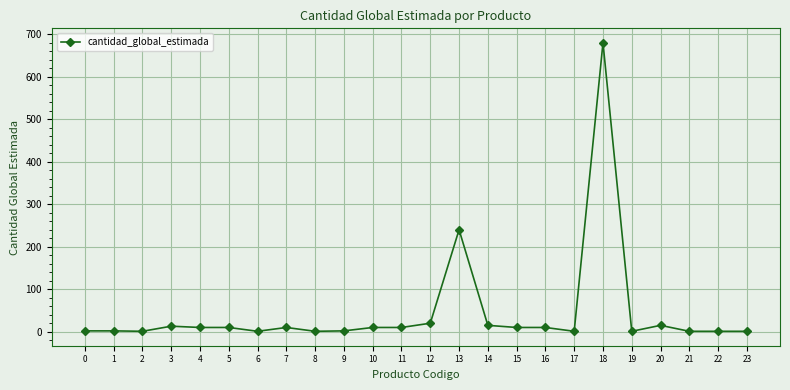

Does the chart display data point markers on the line(s)?

Yes